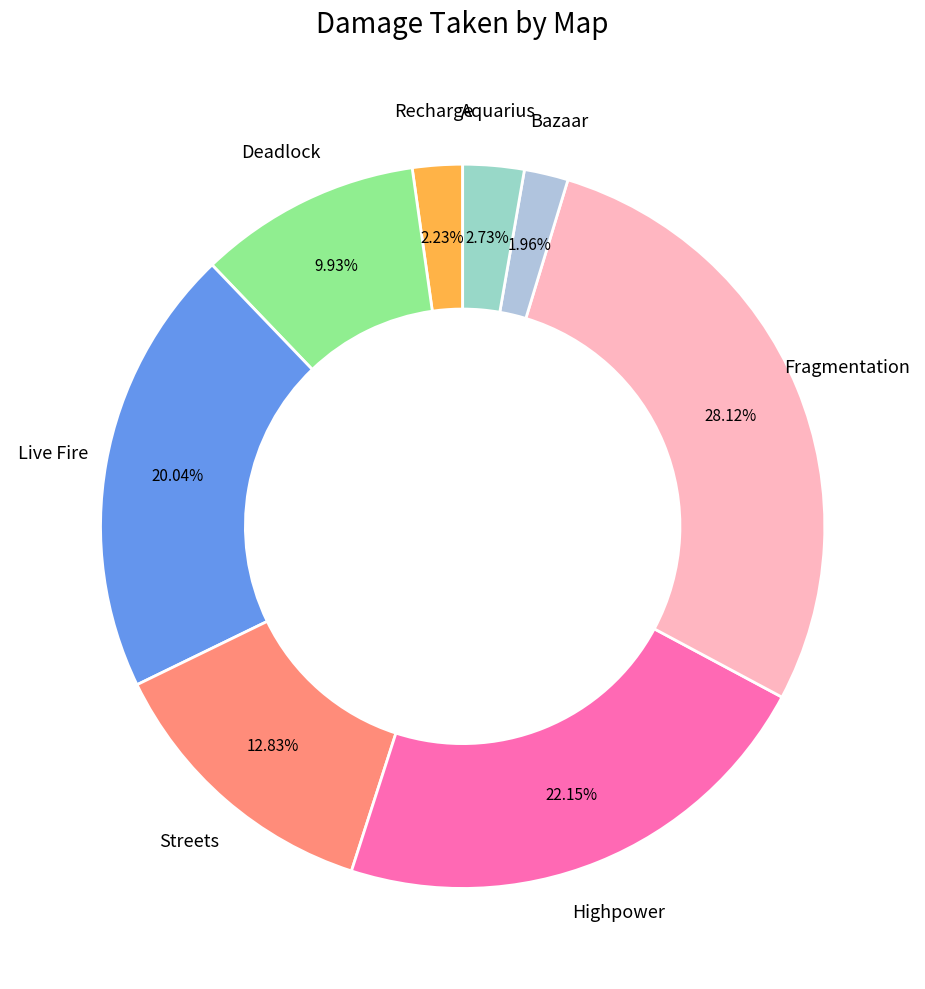

The Deadlock slice represents 10% of the pie. True or false?

True